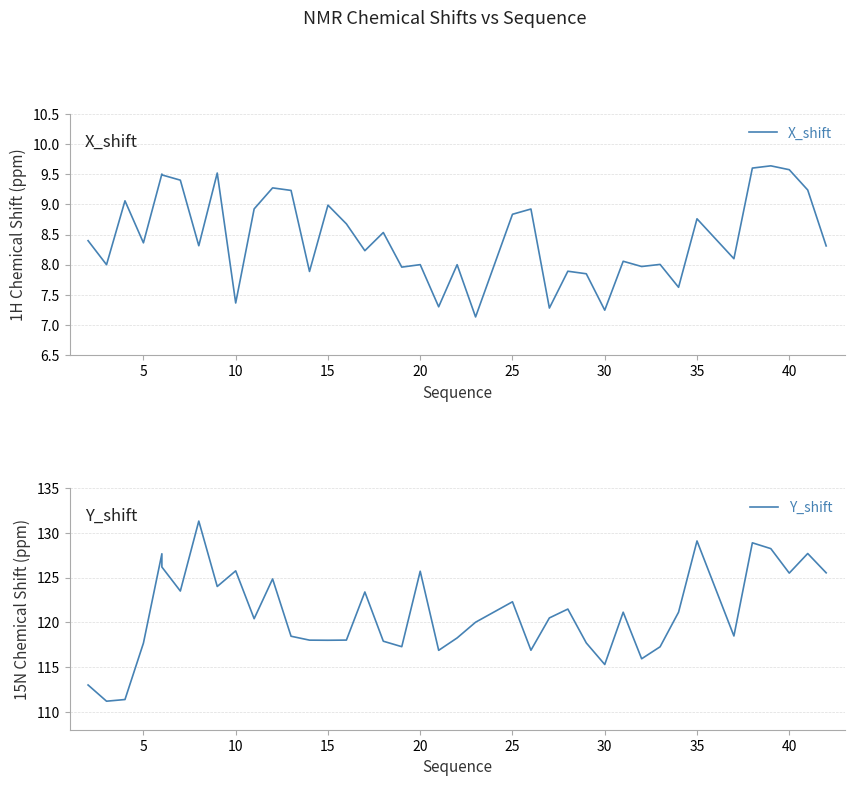

Reading left to right, transcribe all the data shown in this chart.

X_shift: 8.4	8.0	9.1	8.4	9.5	9.5	9.4	8.3	9.5	7.4	8.9	9.3	9.2	7.9	9.0	8.7	8.2	8.5	8.0	8.0	7.3	8.0	7.1	8.8	8.9	7.3	7.9	7.8	7.2	8.1	8.0	8.0	7.6	8.8	8.1	9.6	9.6	9.6	9.2	8.3
Y_shift: 113.0	111.2	111.4	117.7	127.7	126.2	123.5	131.3	124.0	125.8	120.4	124.9	118.5	118.0	118.0	118.0	123.4	117.9	117.3	125.7	116.9	118.3	120.0	122.3	116.9	120.5	121.5	117.7	115.3	121.1	115.9	117.3	121.1	129.1	118.5	128.9	128.2	125.5	127.7	125.5